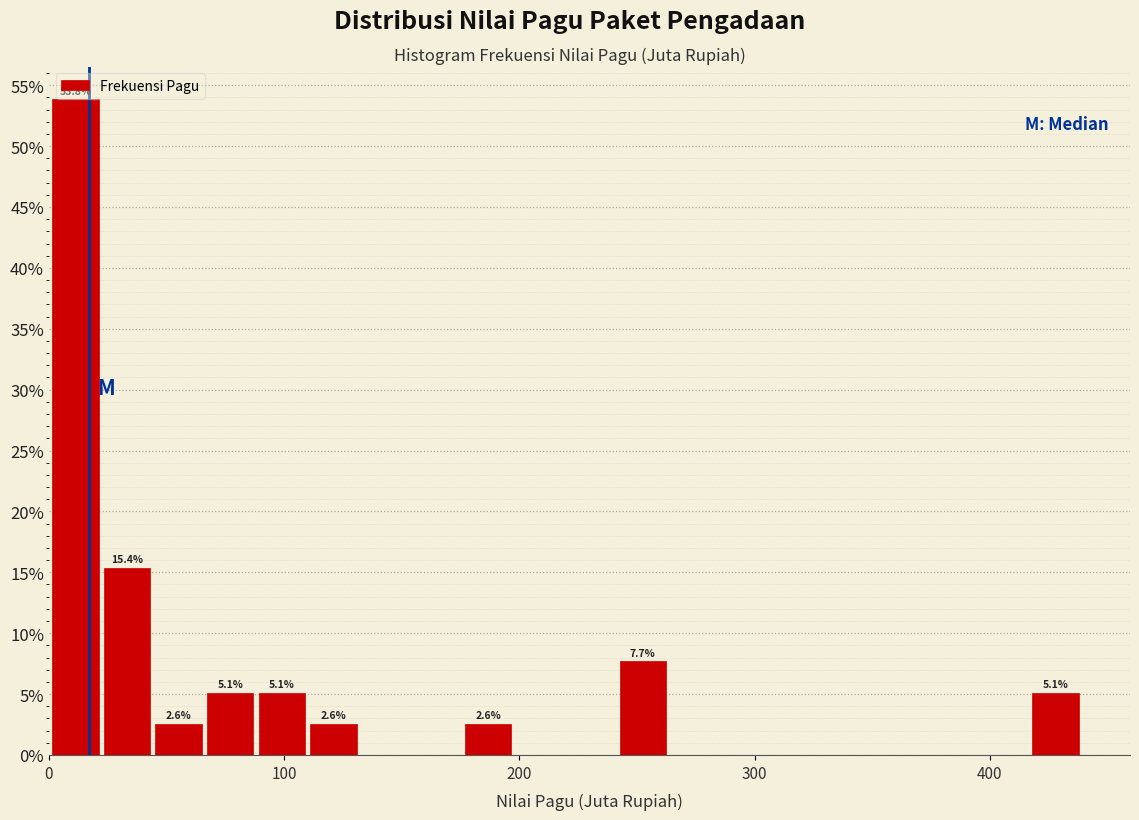

Read against the x-axis, roughly where is the centre of the tallest bar?

10